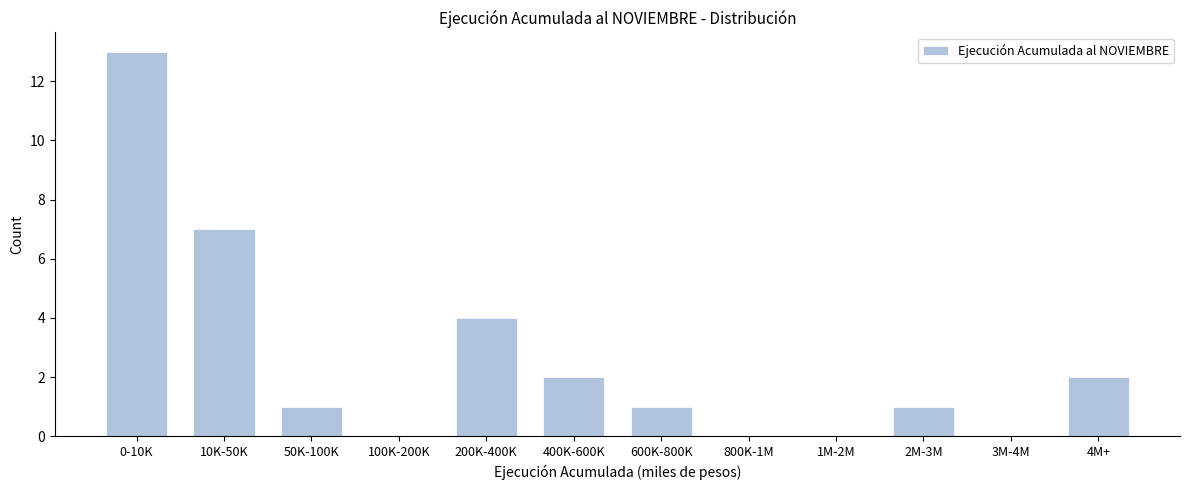

Reading left to right, transcribe all the data shown in this chart.

0-10K=13	10K-50K=7	50K-100K=1	100K-200K=0	200K-400K=4	400K-600K=2	600K-800K=1	800K-1M=0	1M-2M=0	2M-3M=1	3M-4M=0	4M+=2